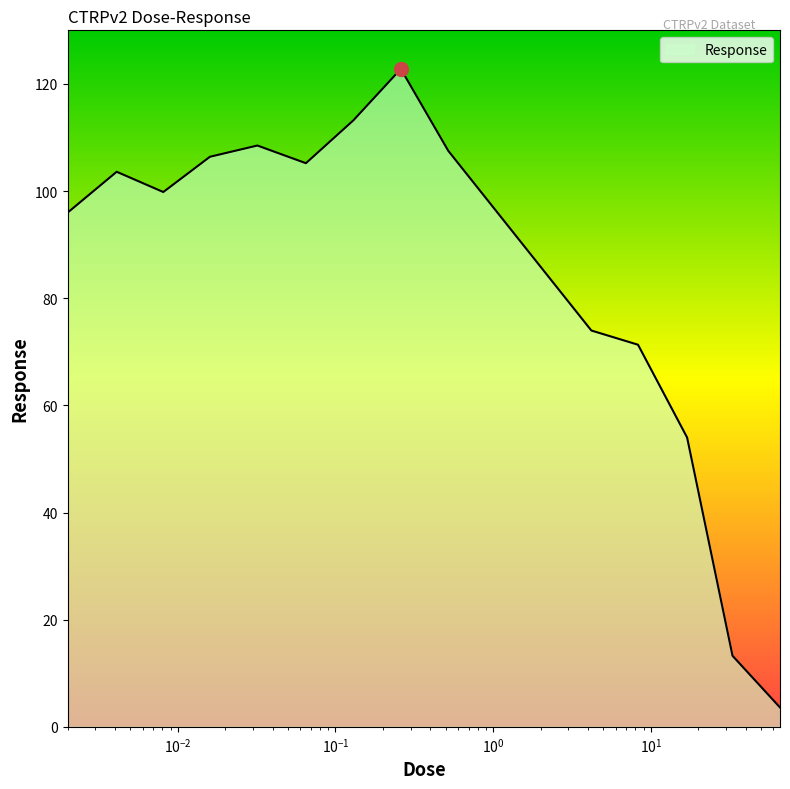

What is the greatest value displayed?

122.8